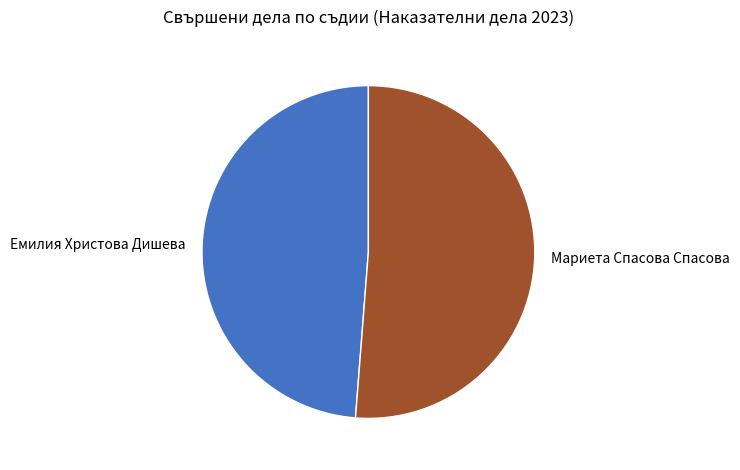

What is the ratio of the value at Мариета Спасова Спасова to the value at Емилия Христова Дишева?

1.1